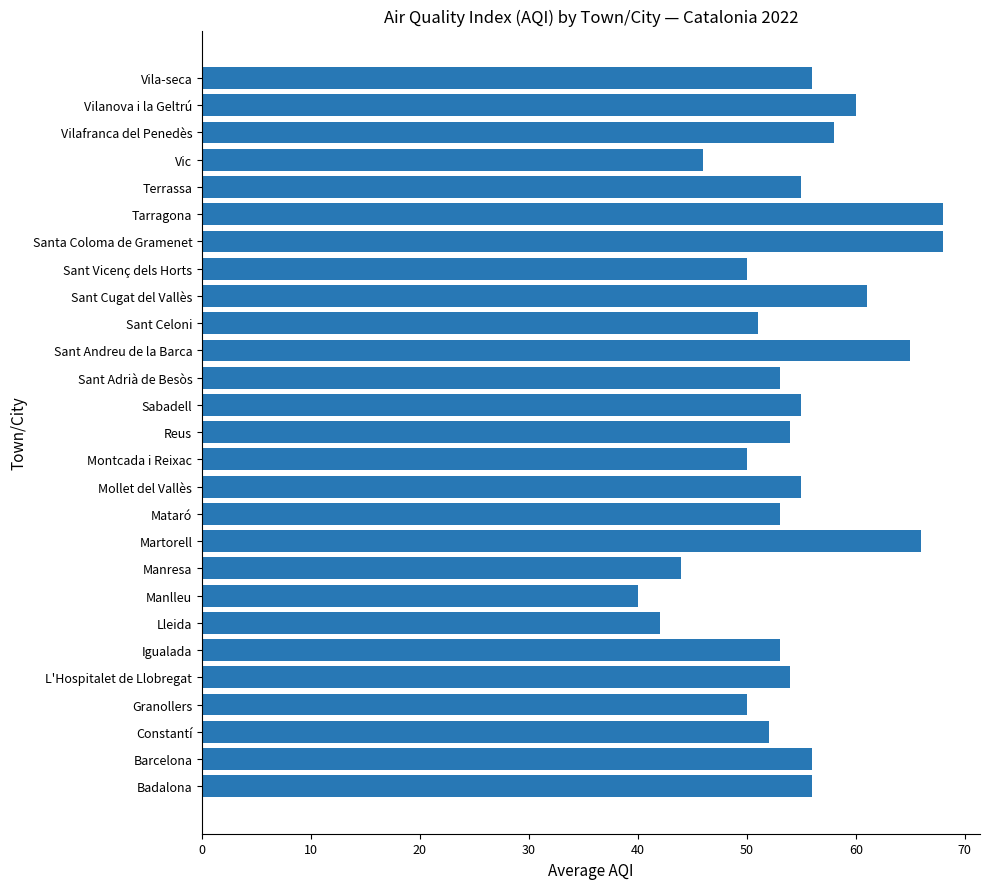

What is the greatest value displayed?

68